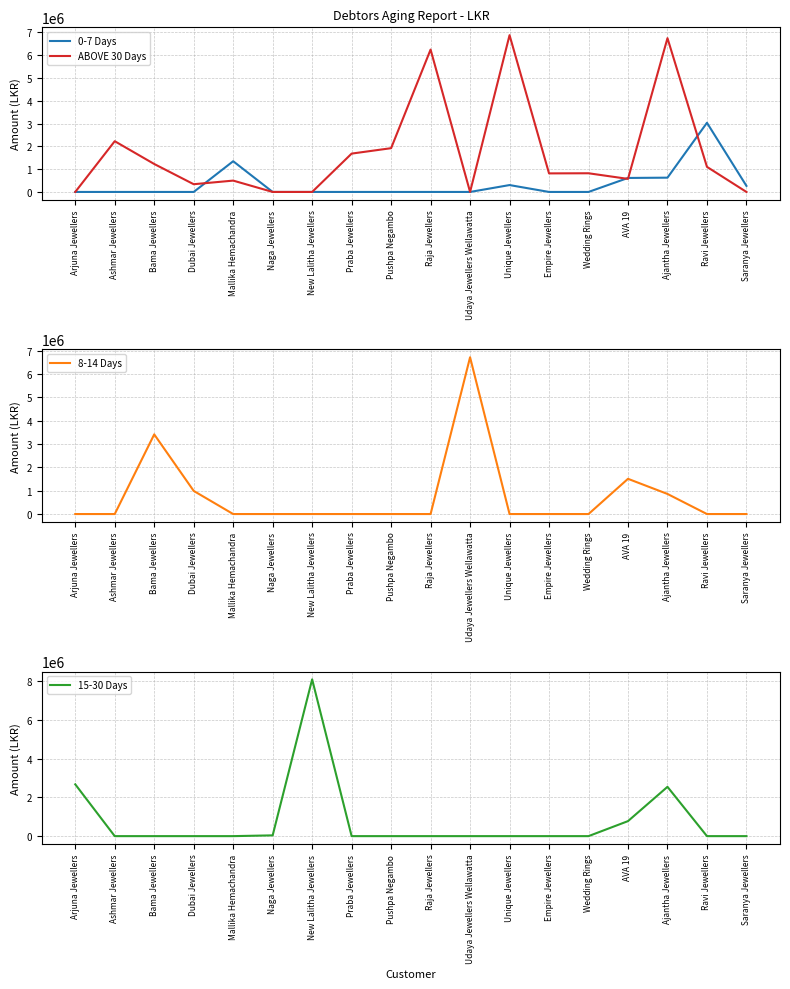

How many times do ABOVE 30 Days and 15-30 Days cross each other?

5